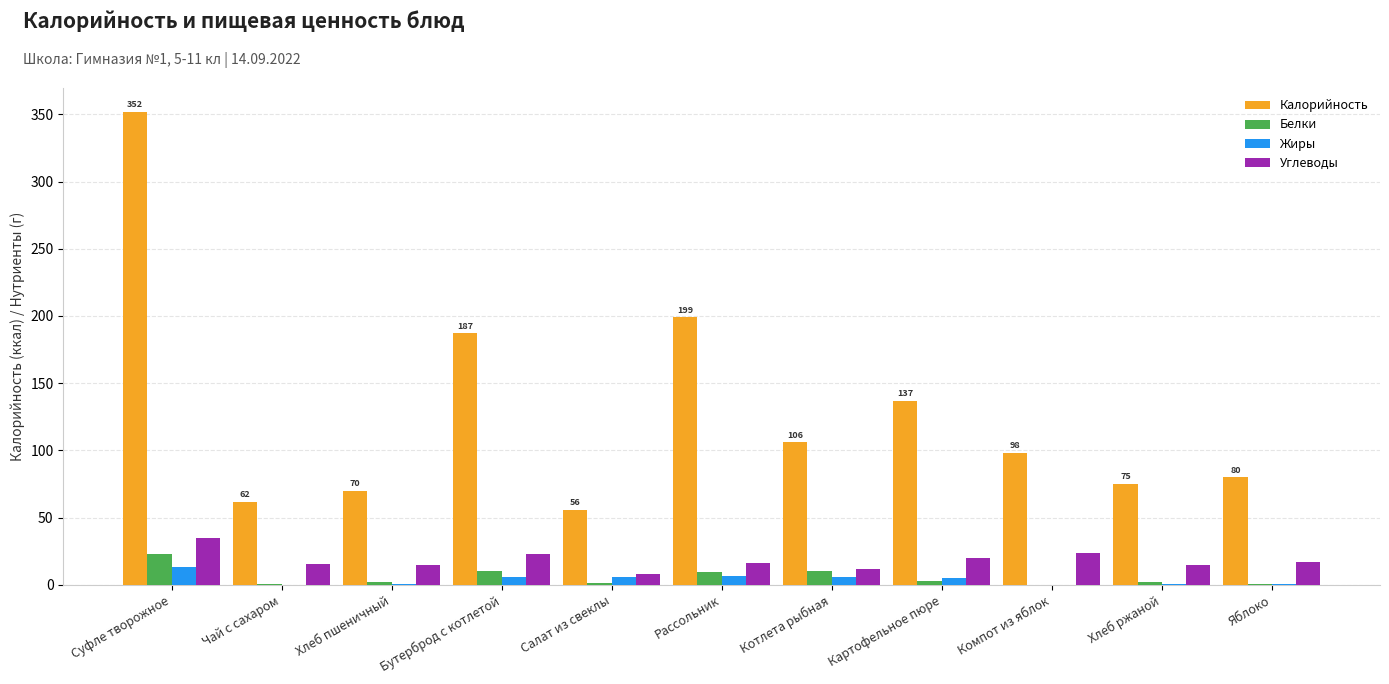

What is the average value of the Калорийность series?

129.3